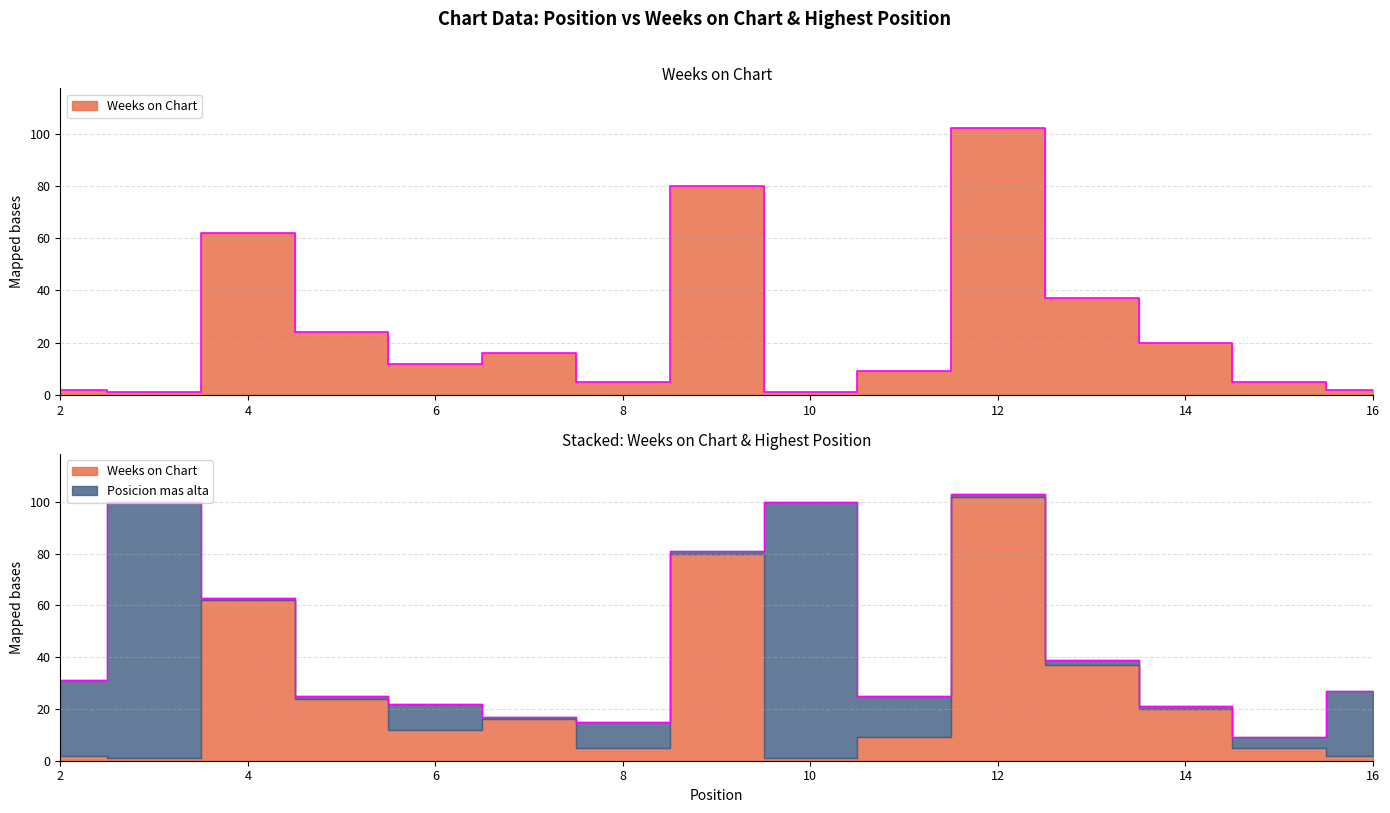

How many interior local valleys (lower than both neighbors) does the data have?

4